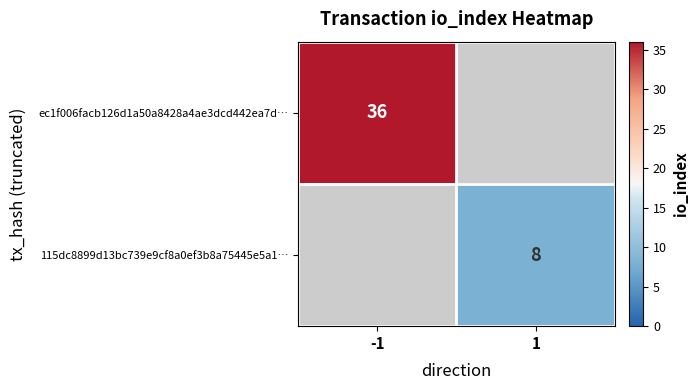

The ec1f006facb126d1a50a8428a4ae3dcd442ea7d… series shows 10 at -1. True or false?

False